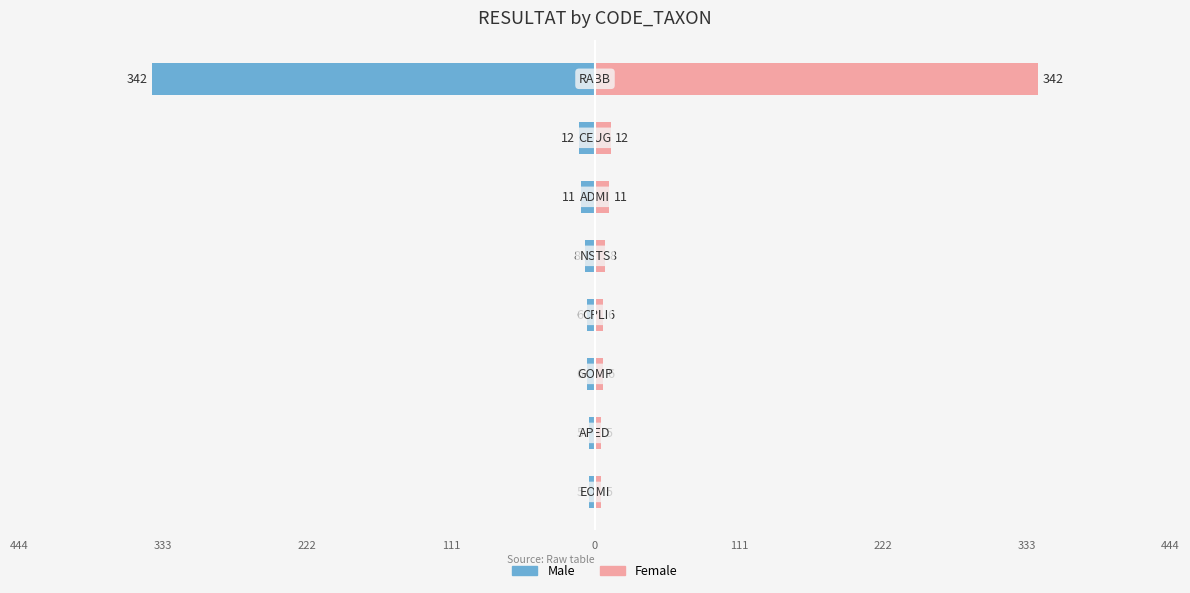

Reading left to right, transcribe all the data shown in this chart.

Male: -5	-5	-6	-6	-8	-11	-12	-342
Female: 5	5	6	6	8	11	12	342